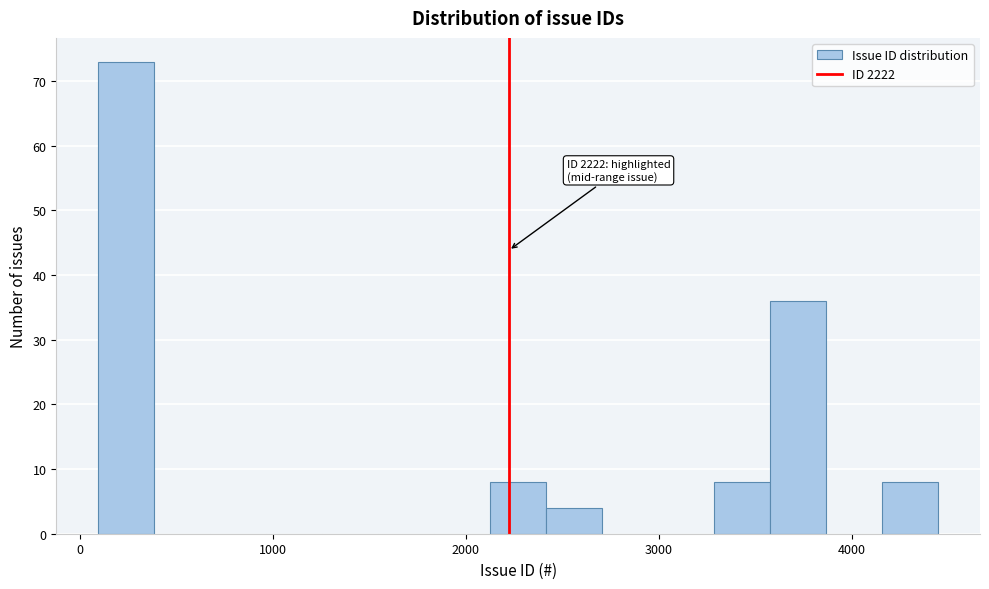

Around what value on the x-axis is the tallest bar? Give the approximate position of its centre, as read against the axis.

200